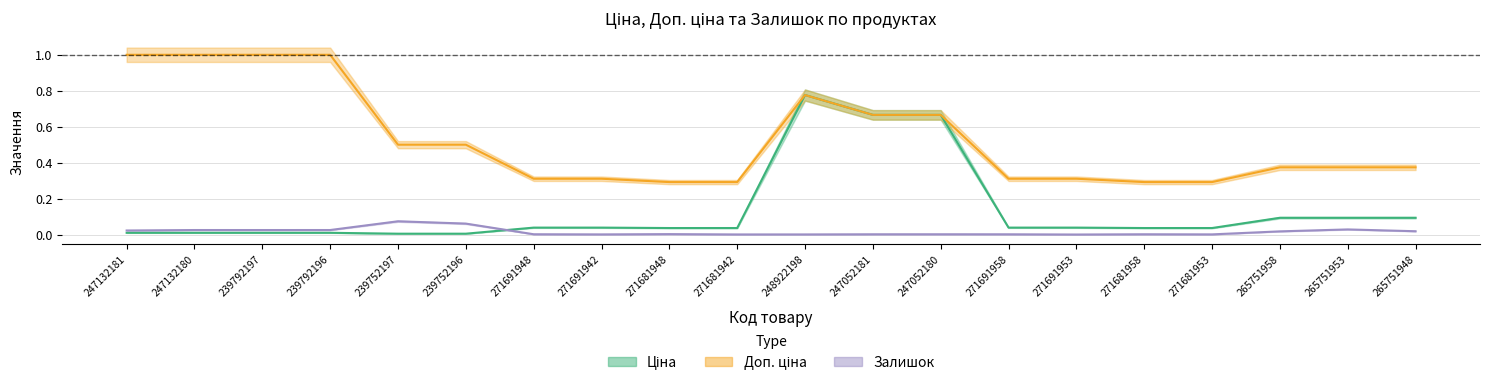

What is the difference between the highest and lowest values at 265751958?

0.4